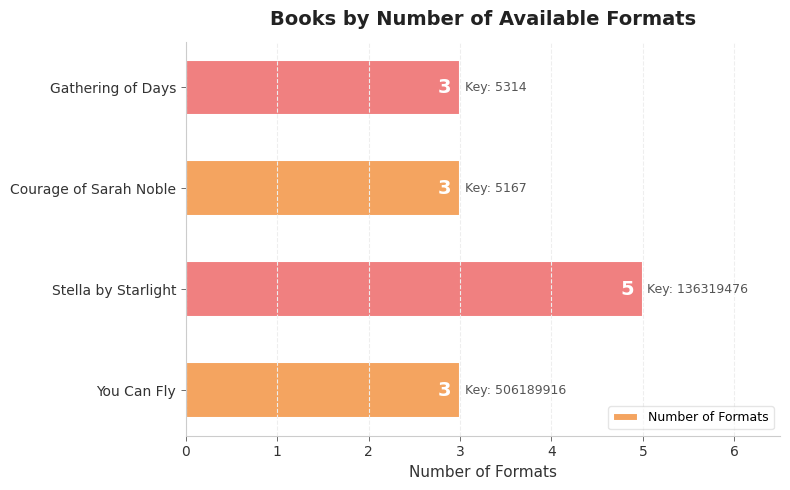

Reading bottom to top, what are all the values shown in this chart?

You Can Fly=3	Stella by Starlight=5	Courage of Sarah Noble=3	Gathering of Days=3